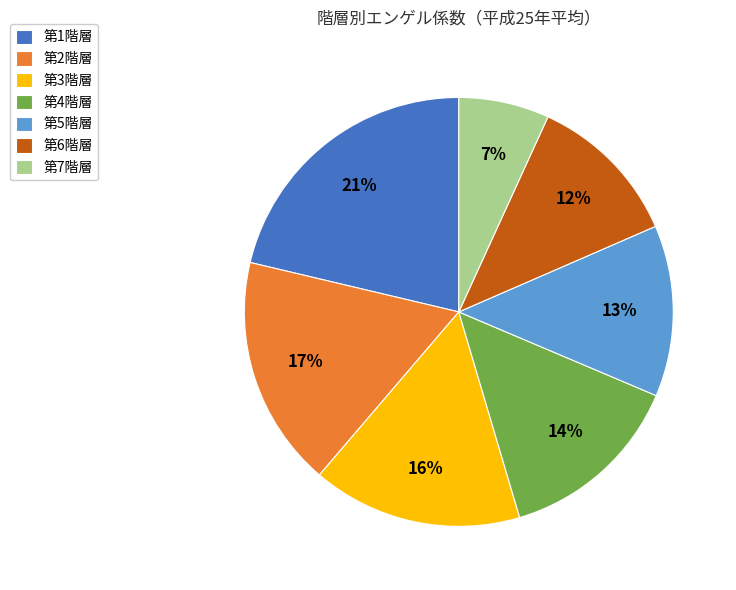

Which slice is the largest?

第1階層